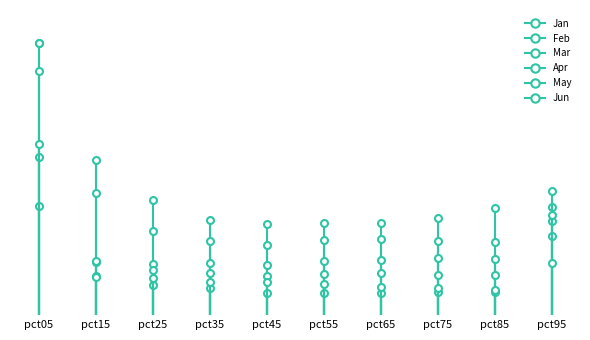

Which series has the largest total across all categories?

Feb